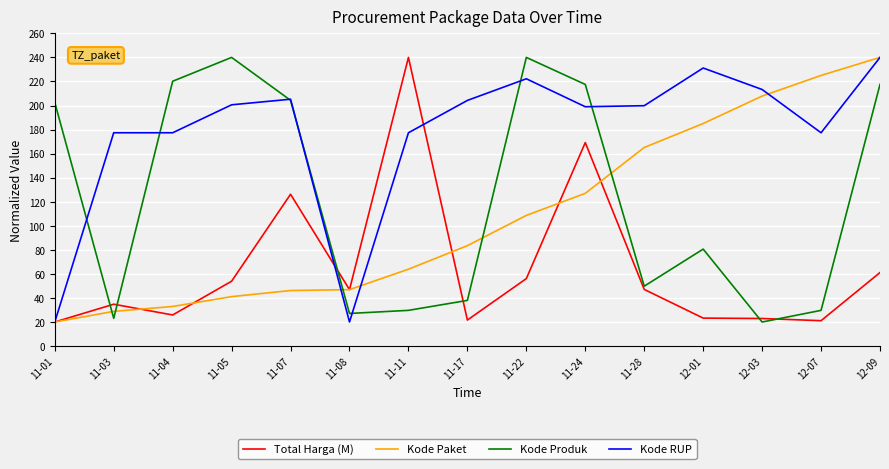

The value of Kode Produk at 11-07 is 121.6. True or false?

False